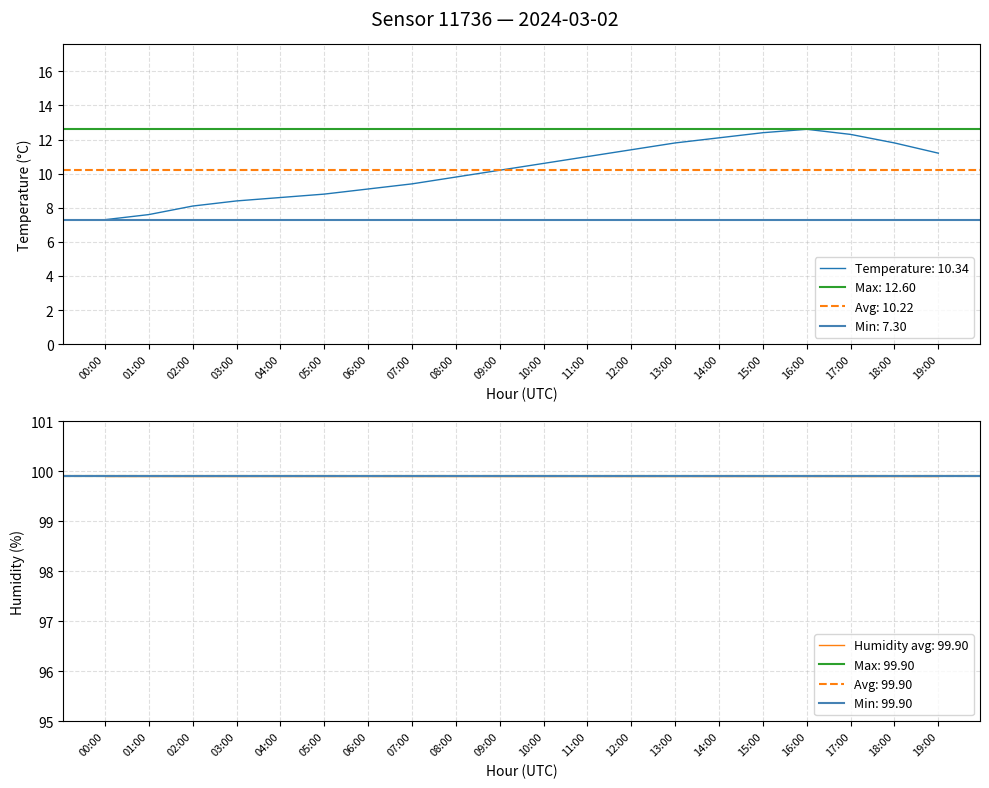

What is the label of the 3rd point from the left?

02:00